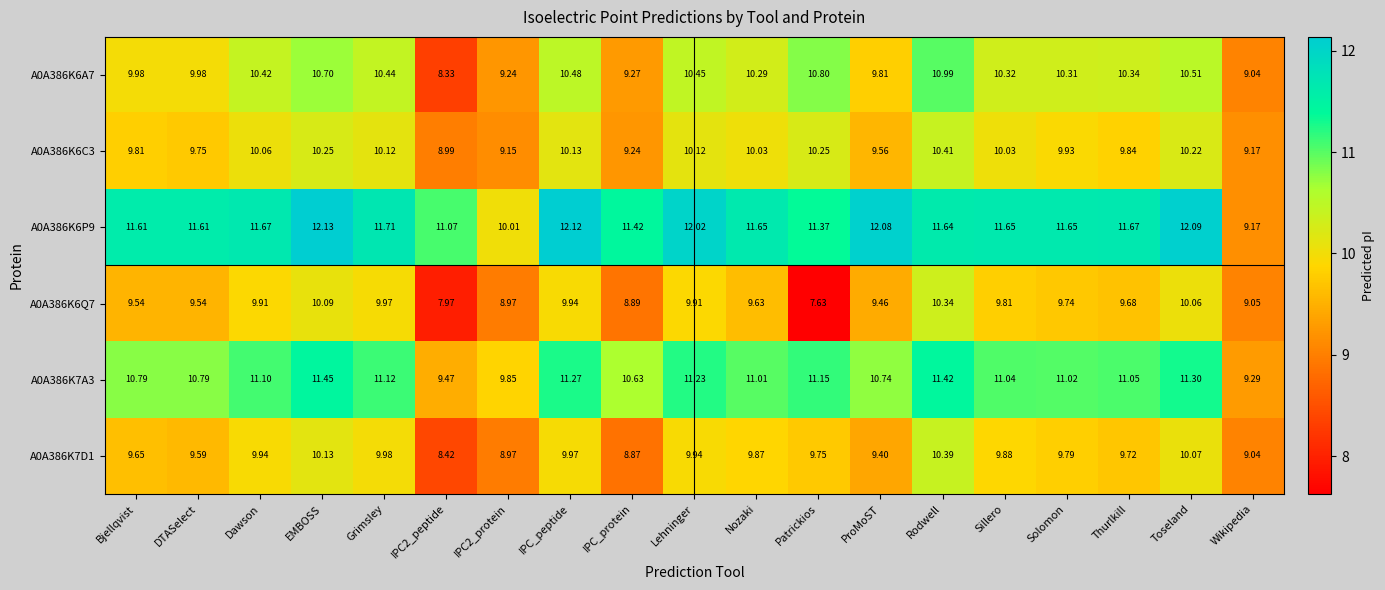

At Lehninger, list the series in order from largest to smallest.

A0A386K6P9, A0A386K7A3, A0A386K6A7, A0A386K6C3, A0A386K7D1, A0A386K6Q7